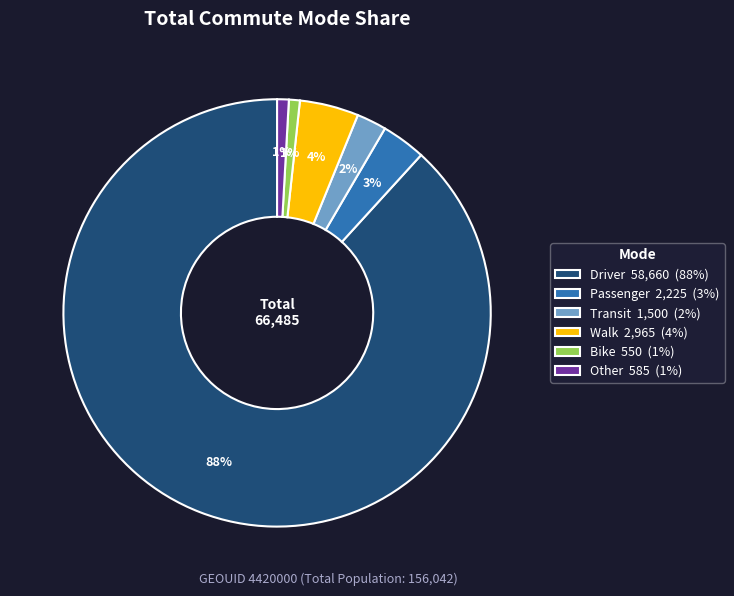

To the nearest percent, what portion does Walk represent?

4%